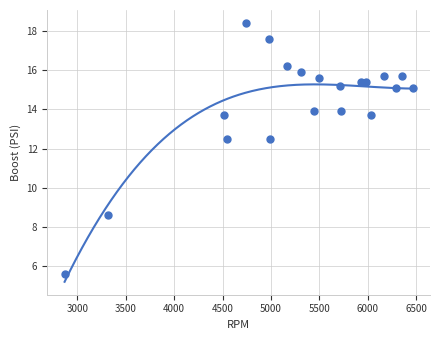

What is the range of Y values (max minus min)?

12.8